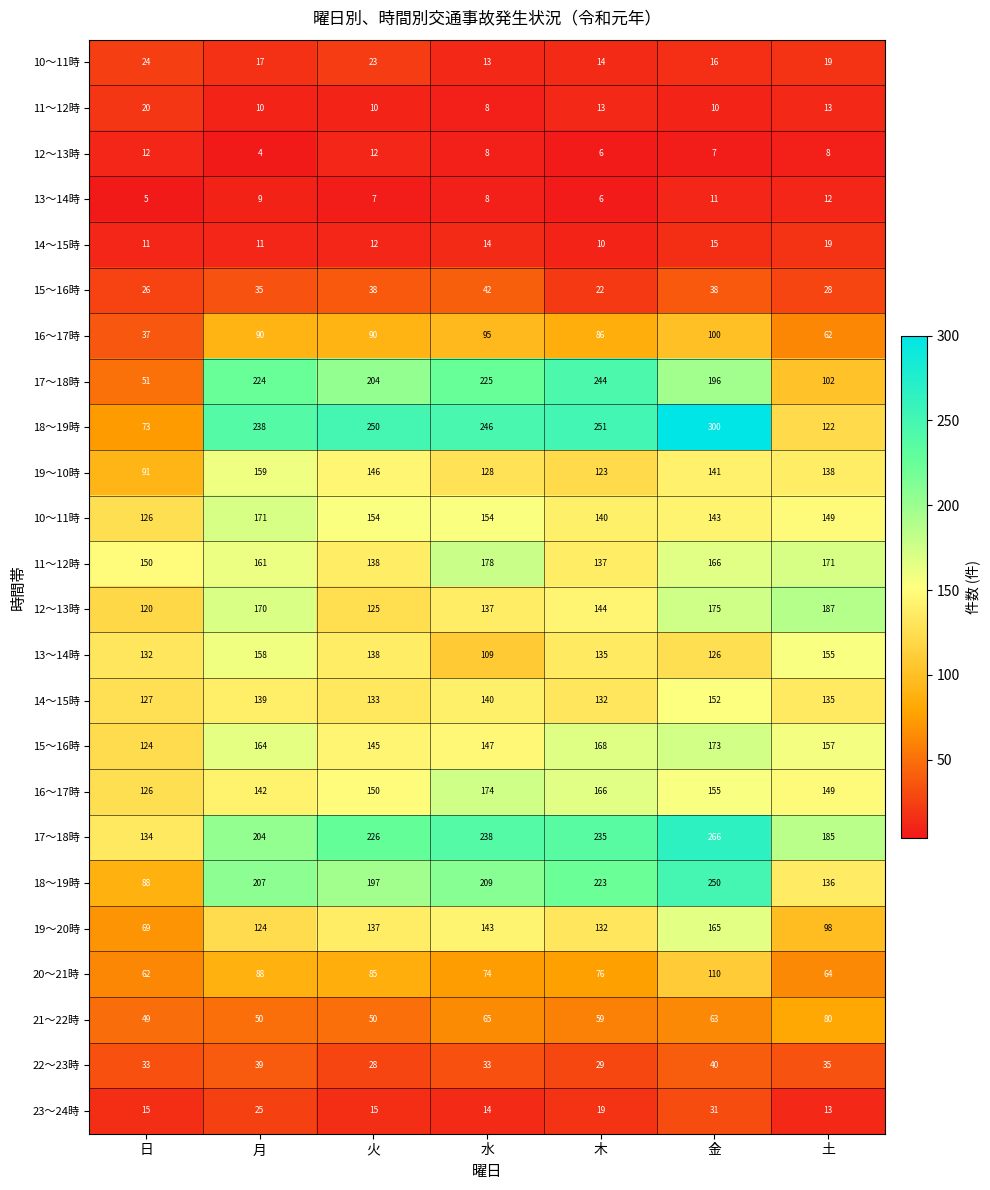

At how many categories does at least one series exceed 186?

6